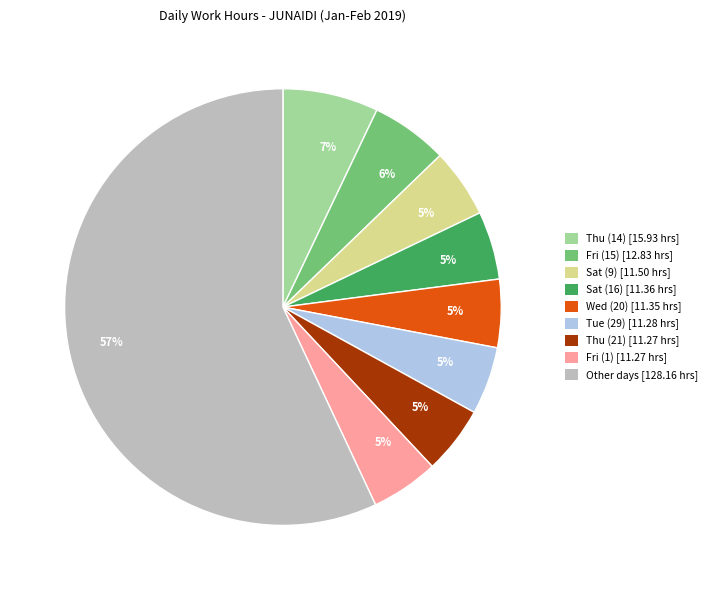

Is there a majority slice in this chart?

Yes